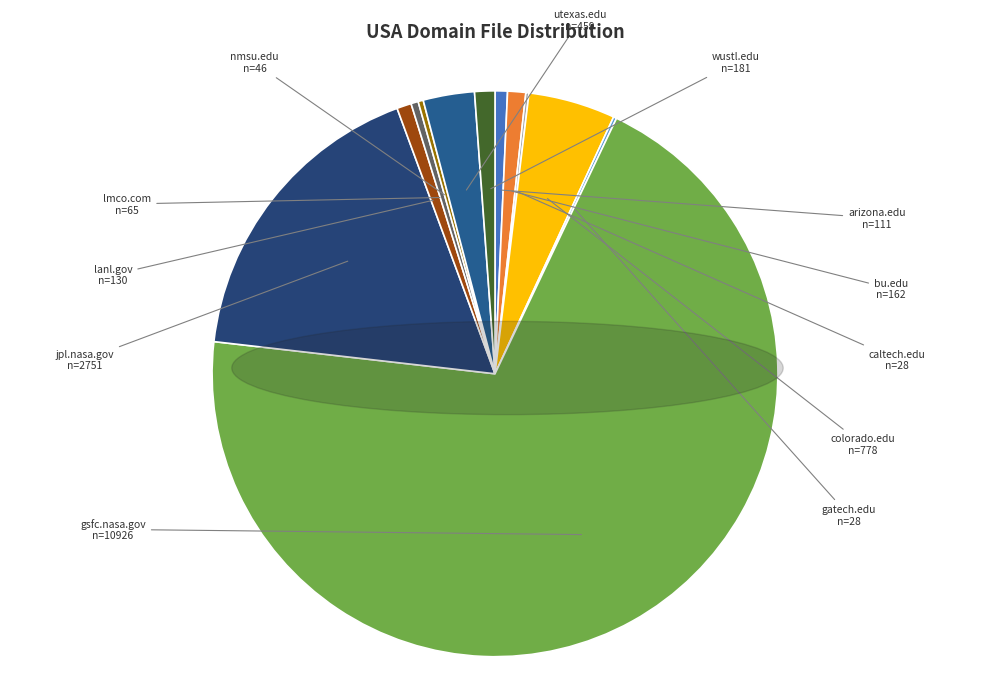

Do gsfc.nasa.gov and lanl.gov together represent more than half of the pie?

Yes